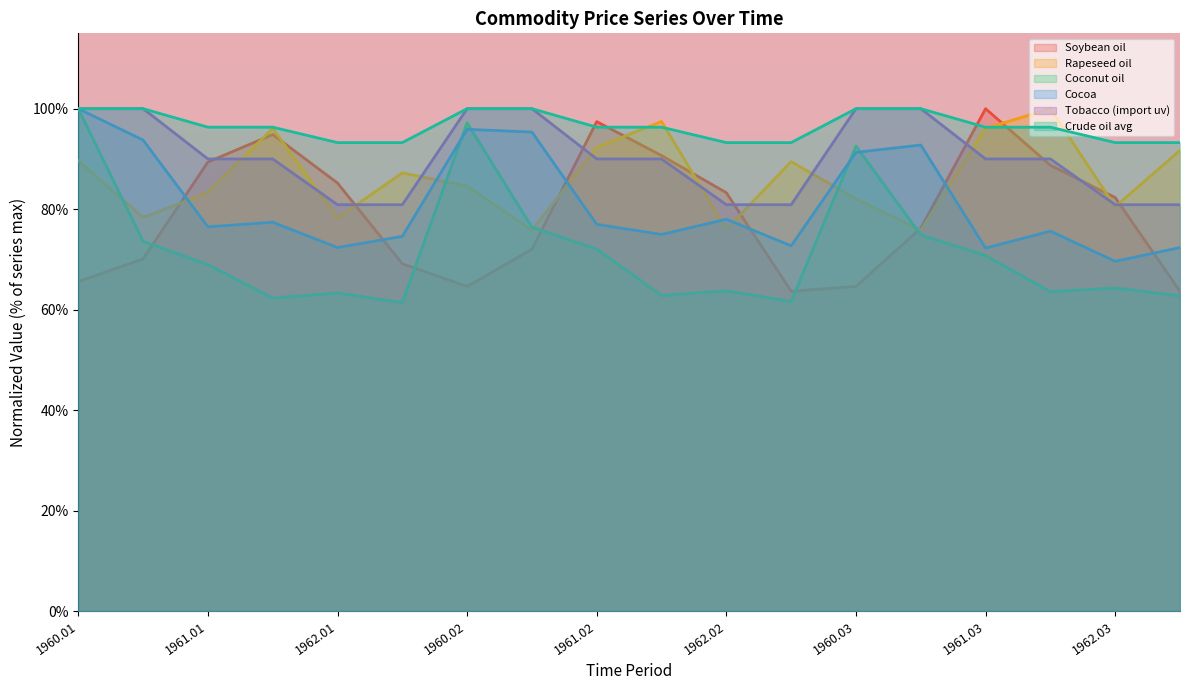

How many lines are shown in the chart?

6